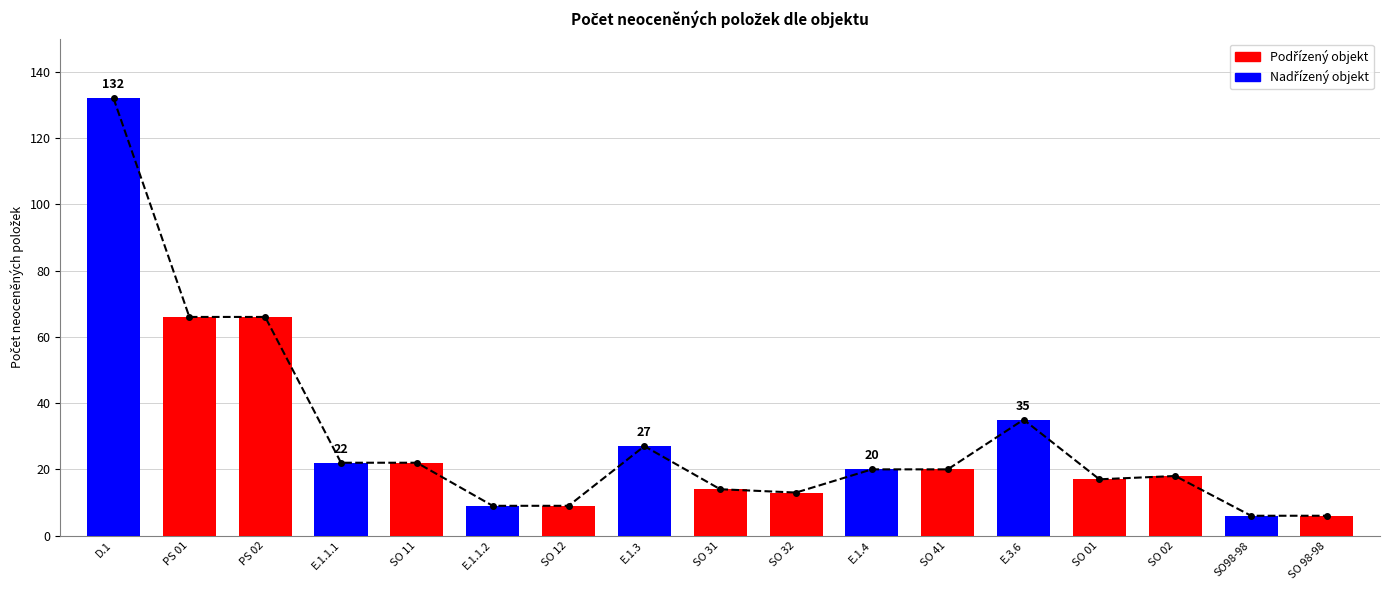

Read the value at E.1.3.

27